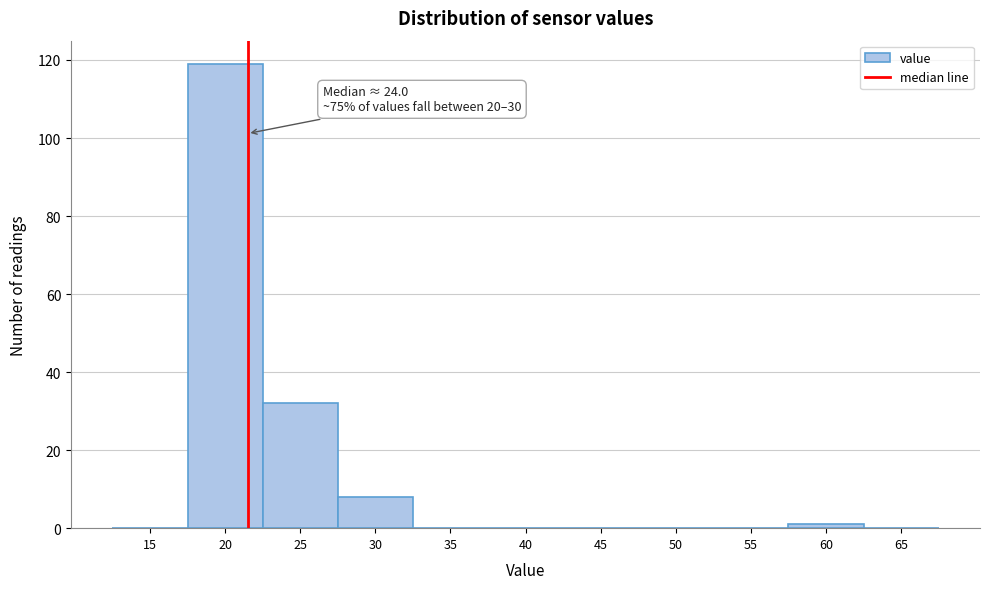

Reading left to right, transcribe all the data shown in this chart.

15=0	20=119	25=32	30=8	35=0	40=0	45=0	50=0	55=0	60=1	65=0